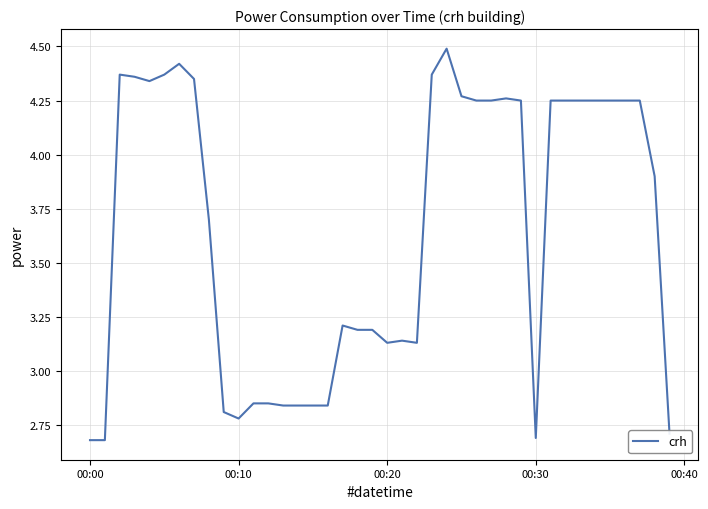

Count the number of values greater than 4.

20